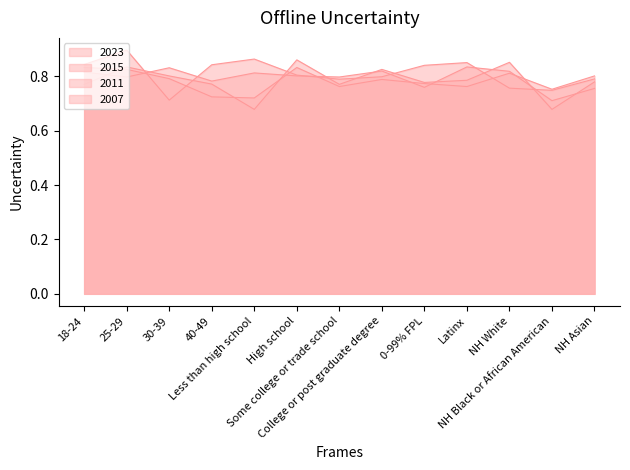

At how many categories does at least one series exceed 0?

13